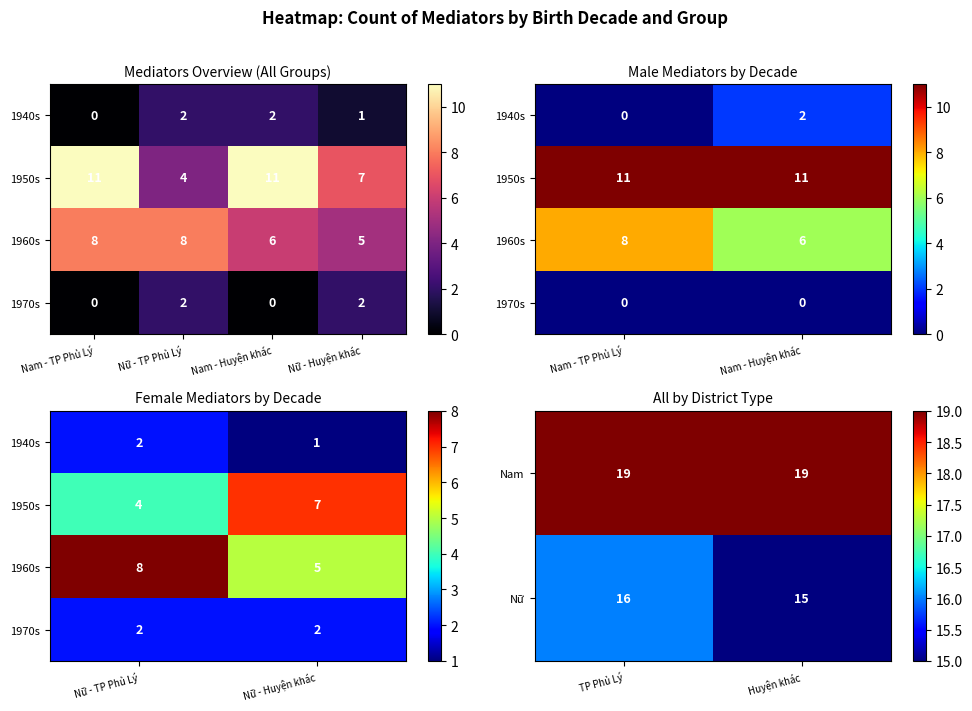

Is the value of Nữ at TP Phủ Lý greater than the value of Nam at Huyện khác?

No